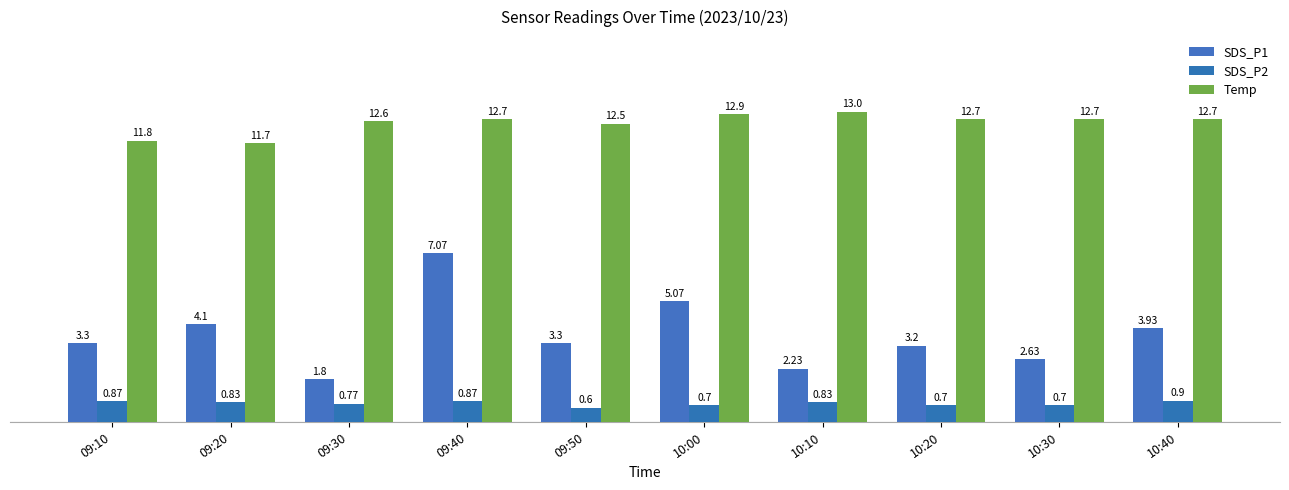

How many SDS_P2 values are between 0 and 1?

10